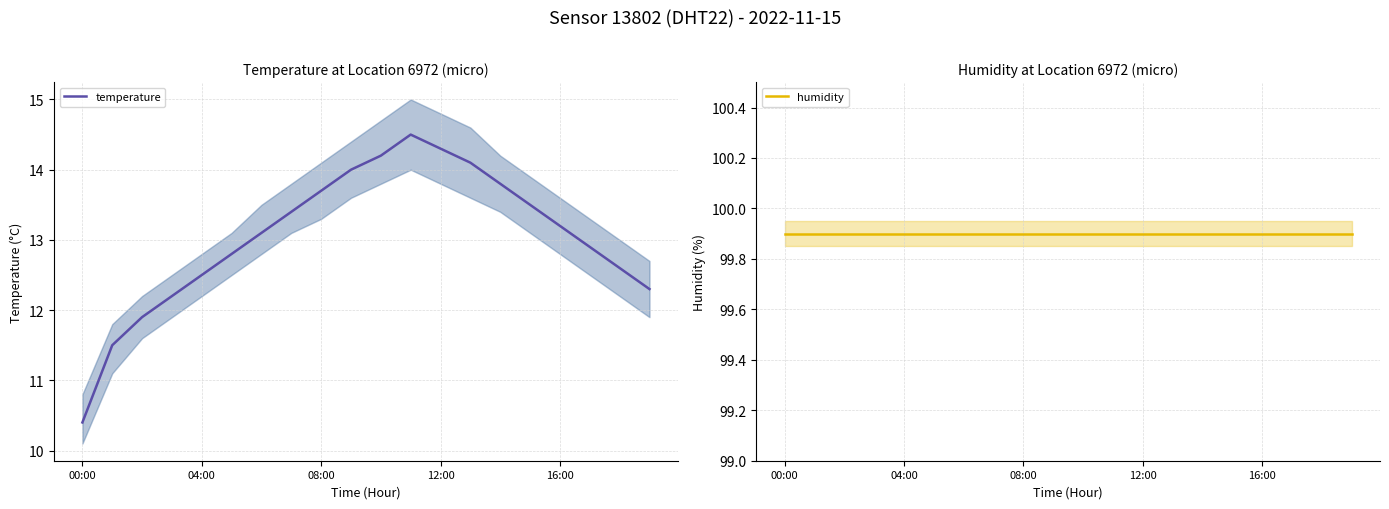

What is the sum of all temperature values?

260.9